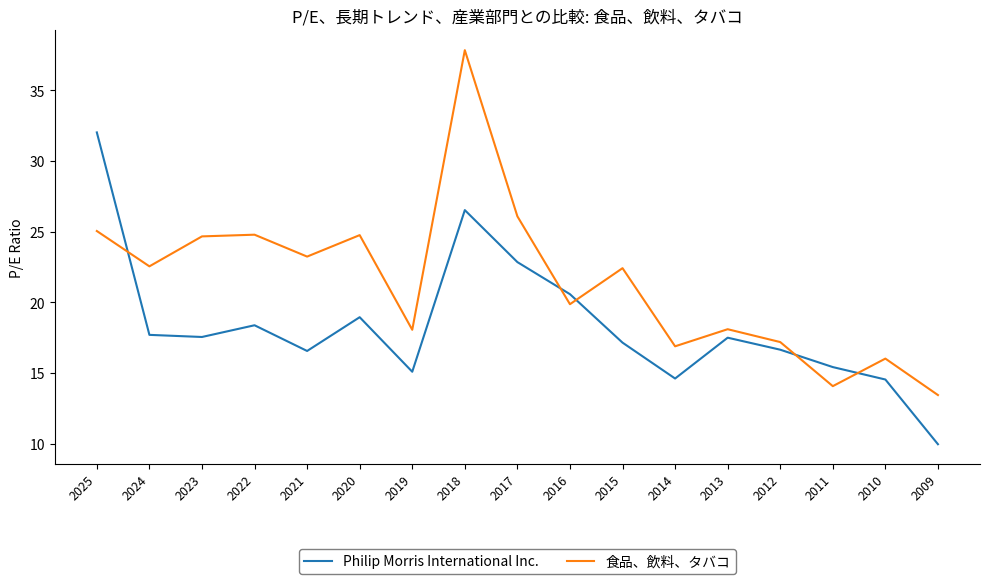

At how many categories does at least one series exceed 28?

2